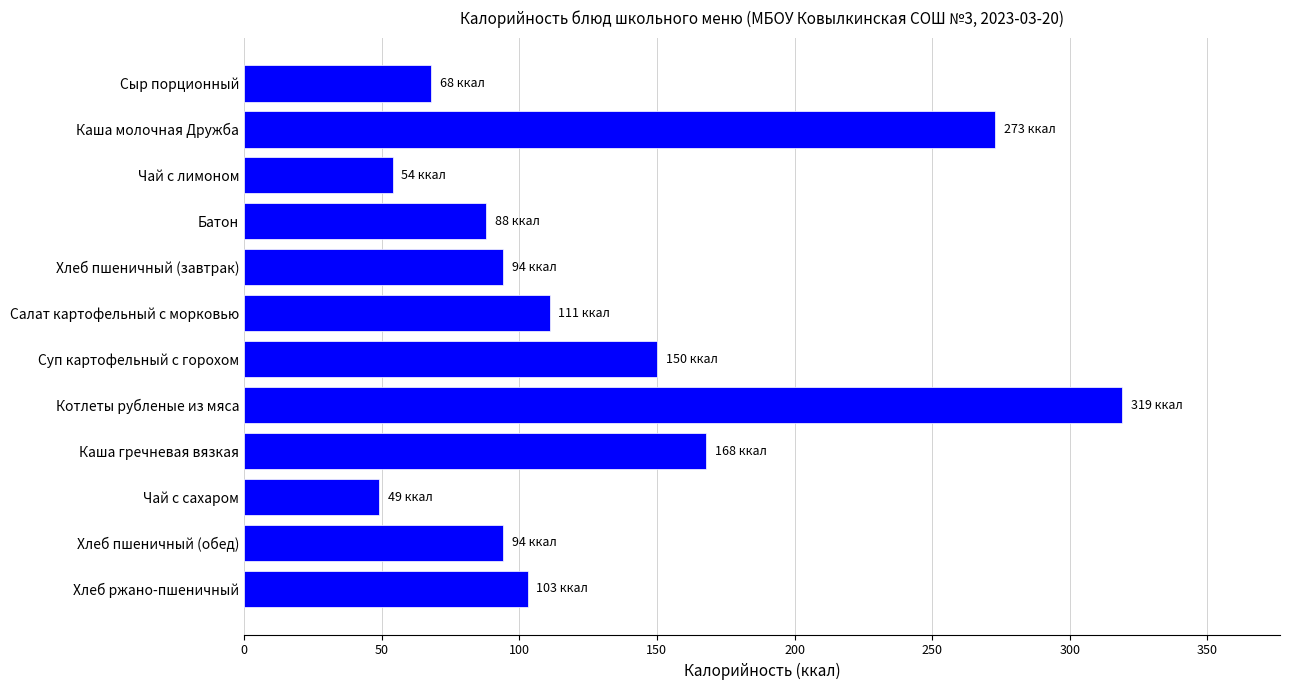

At which label is the value closest to 184?

Каша гречневая вязкая